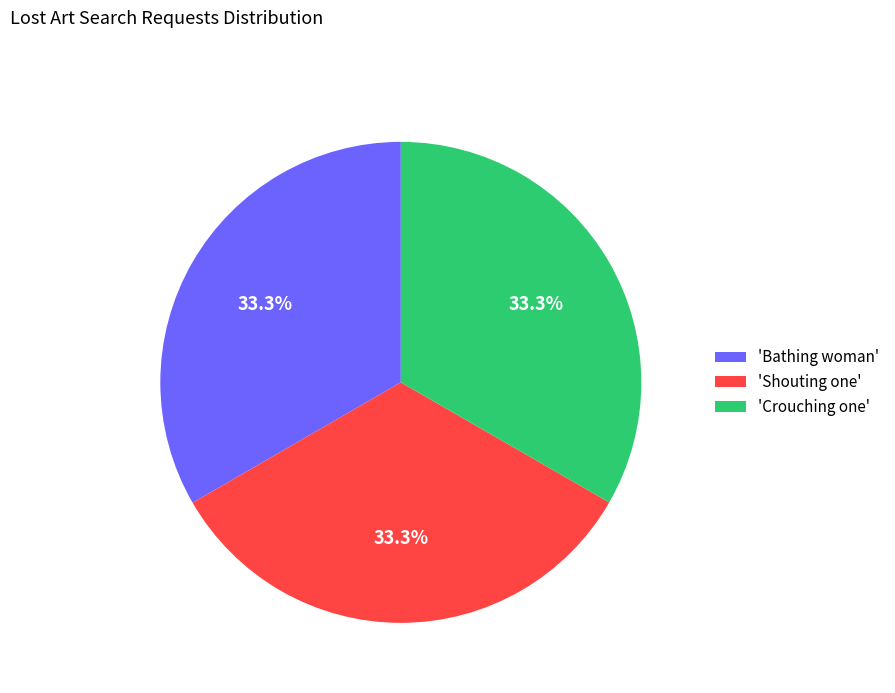

Approximately how many times larger is the value at 'Bathing woman' compared to 'Crouching one'?

1.0